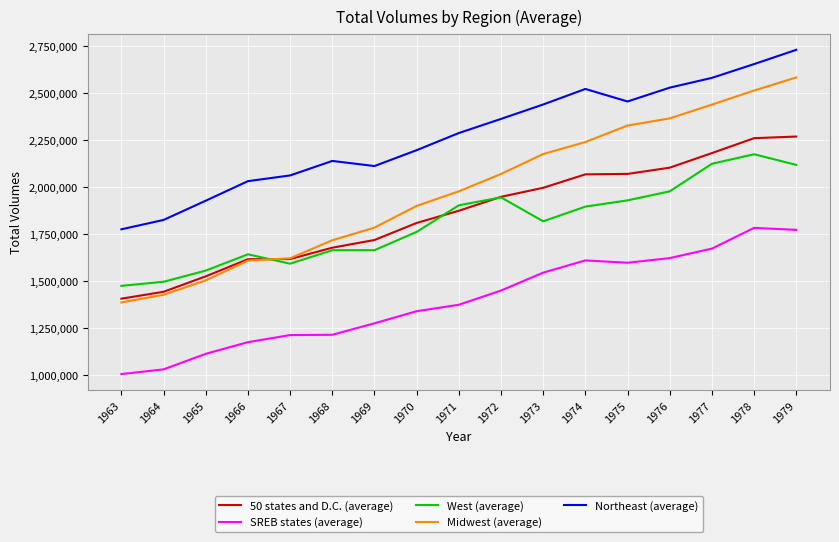

What value does the SREB states (average) series have at 1973?

1545068.9